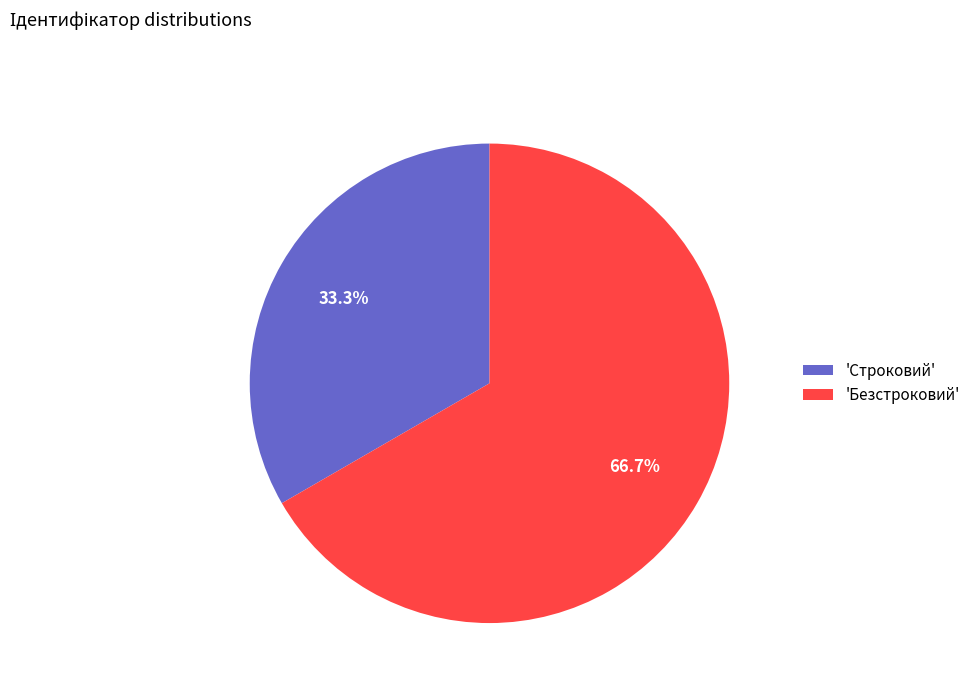

Between 'Строковий' and 'Безстроковий', which is larger?

'Безстроковий'